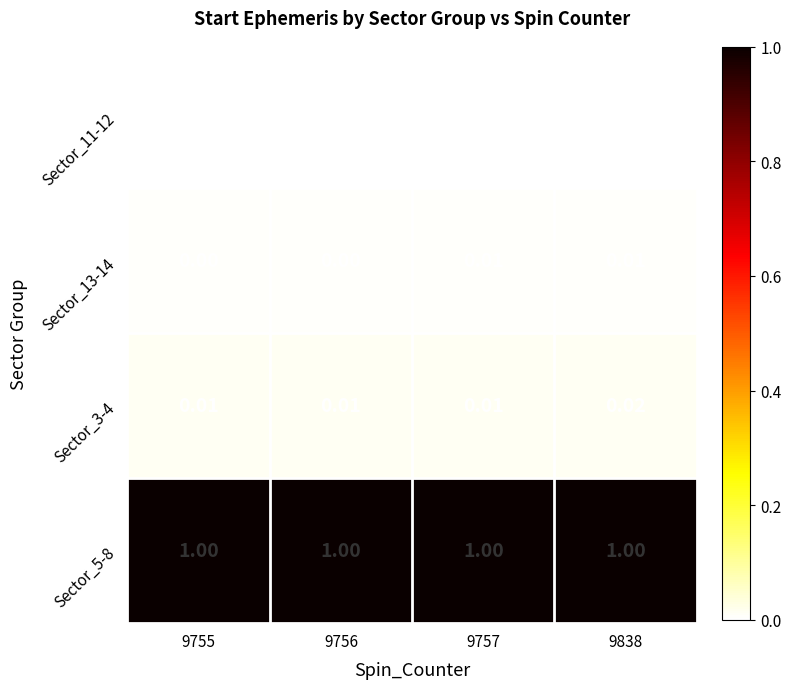

Is the value of Sector_11-12 at 9756 greater than the value of Sector_13-14 at 9757?

No